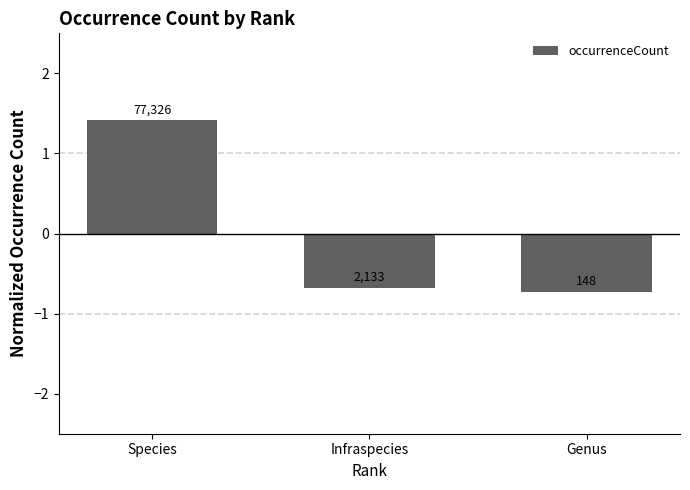

Are the bars horizontal?

No